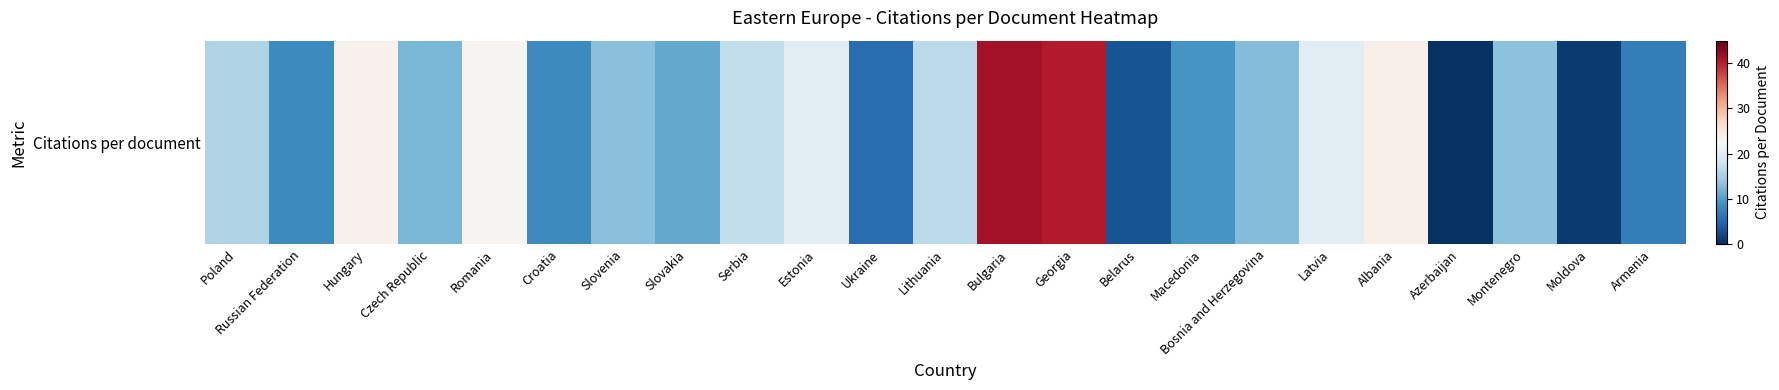

What is the sum of all values?

346.1